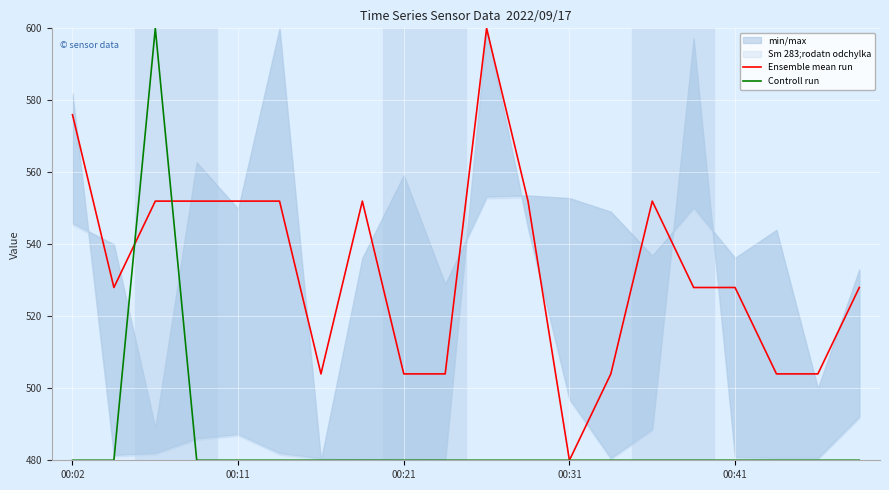

Reading right to left, list all the values displayed in this chart.

Ensemble mean run: 528	504	504	528	528	552	504	480	552	600	504	504	552	504	552	552	552	552	528	576
Controll run: 480	480	480	480	480	480	480	480	480	480	480	480	480	480	480	480	480	600	480	480